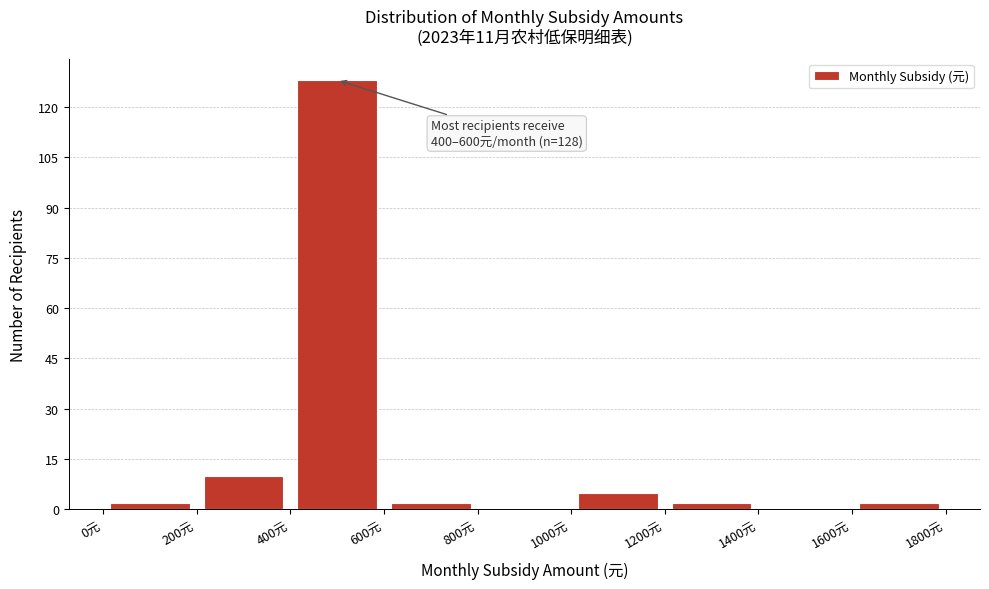

Over which range of the x-axis is the bar tallest?

400 to 600